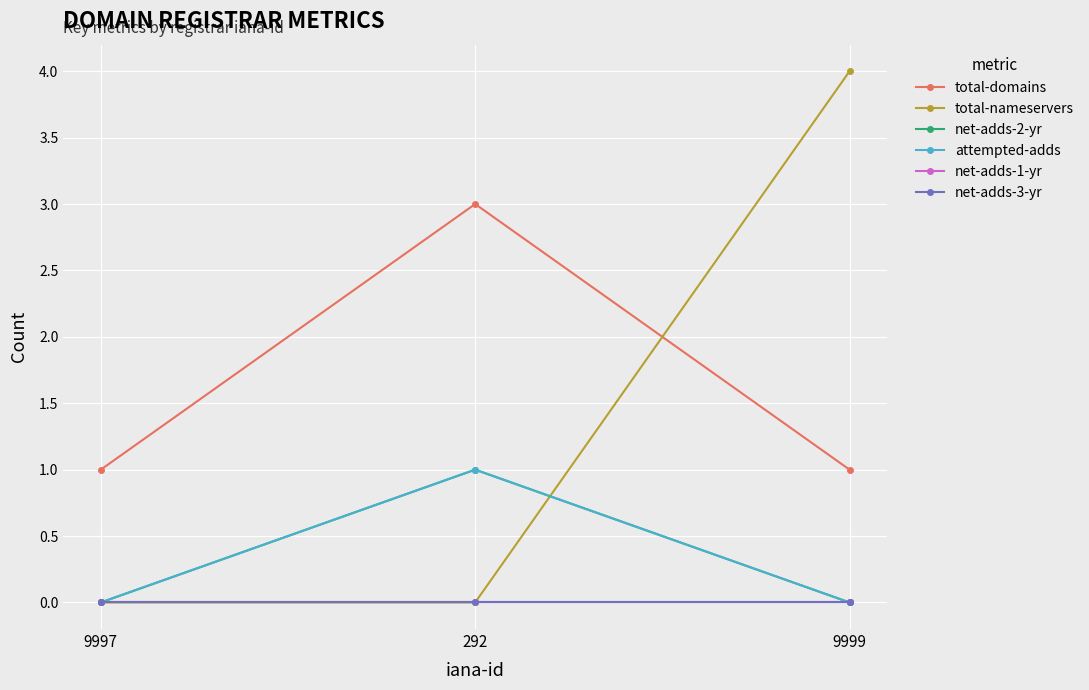

Where is total-nameservers nearest to the value 2?

9997